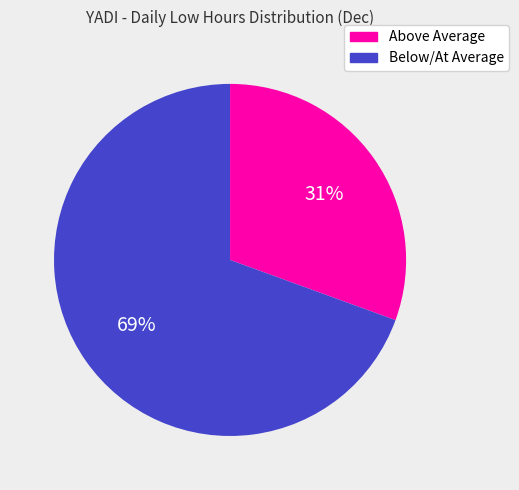

To the nearest percent, what percentage of the pie is Above Average?

31%